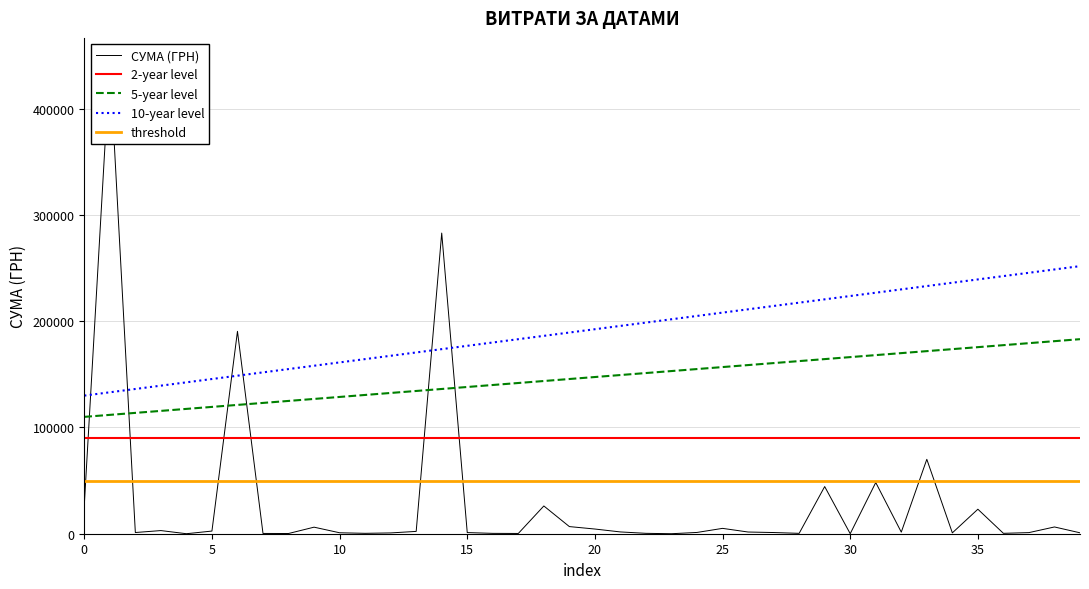

What is the minimum value for threshold?

50000.0